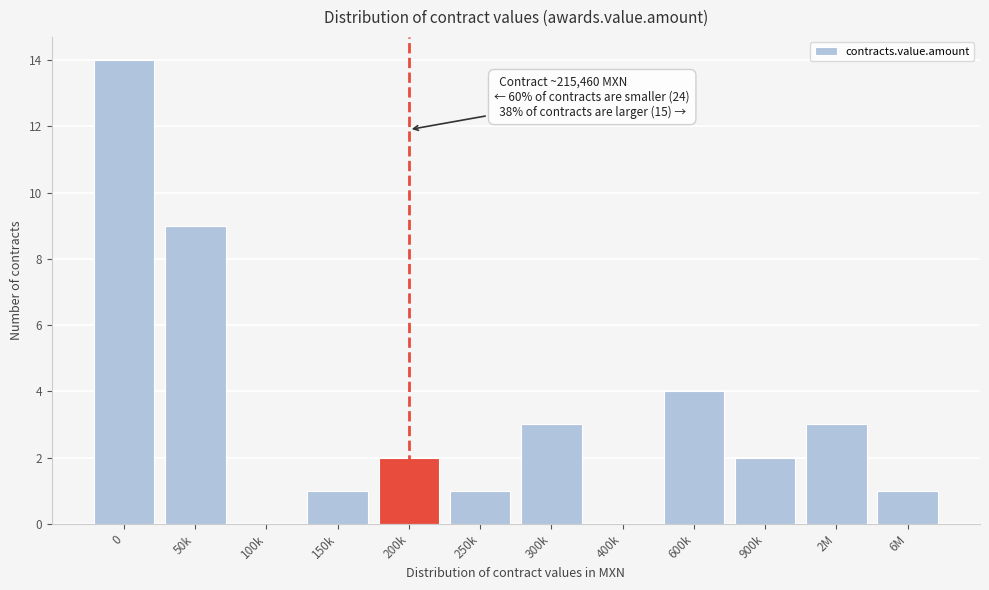

Reading left to right, transcribe all the data shown in this chart.

0=14	50k=9	100k=0	150k=1	200k=2	250k=1	300k=3	400k=0	600k=4	900k=2	2M=3	6M=1